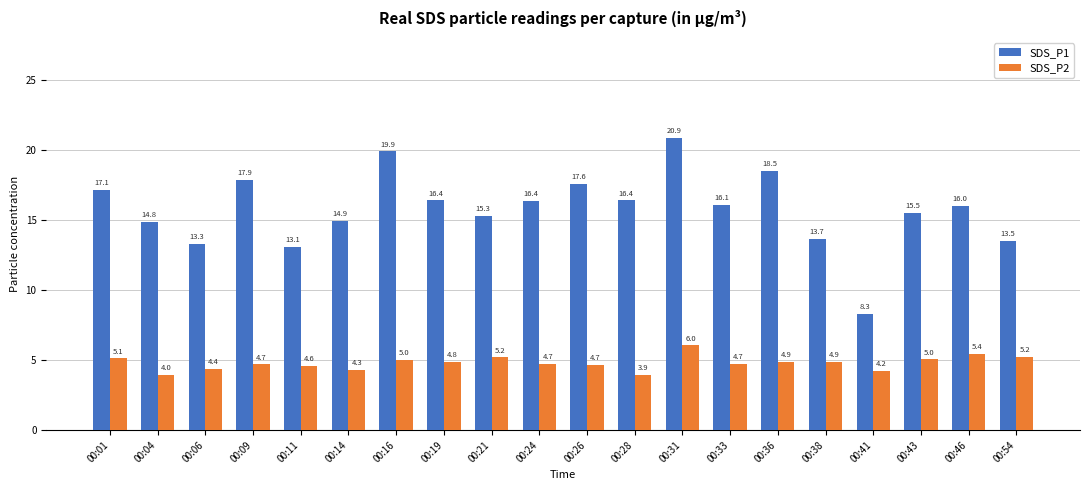

True or false: SDS_P1 has a value of 17.9 at 00:09.

True